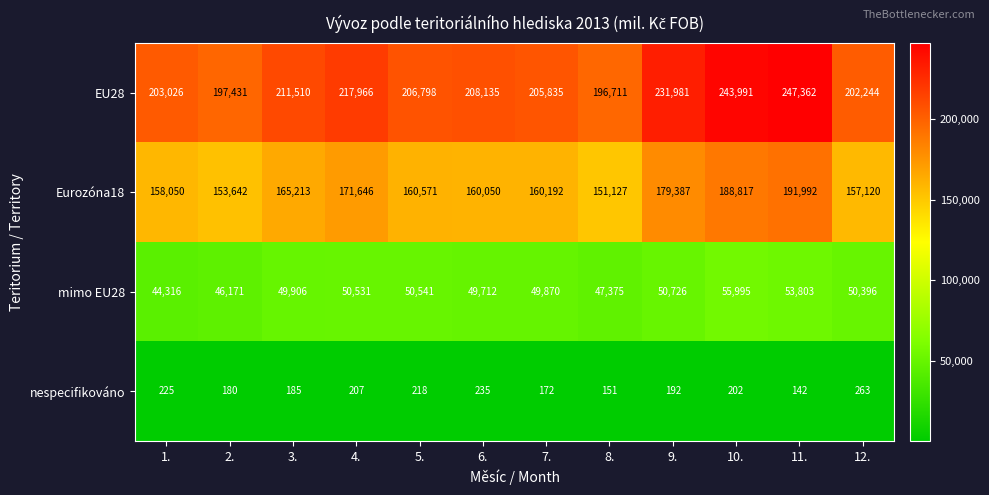

How many data points in Eurozóna18 are less than 160571?

6